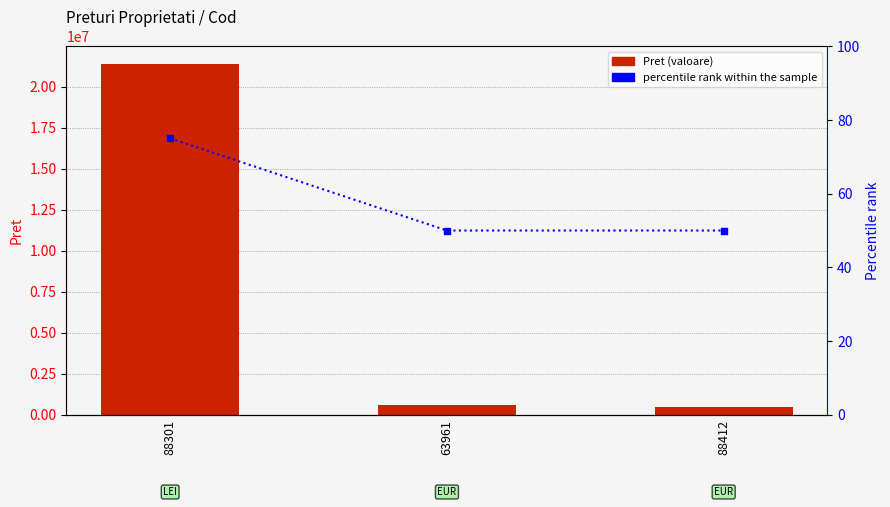

Which series has the largest Y range (max minus min)?

Pret (valoare)